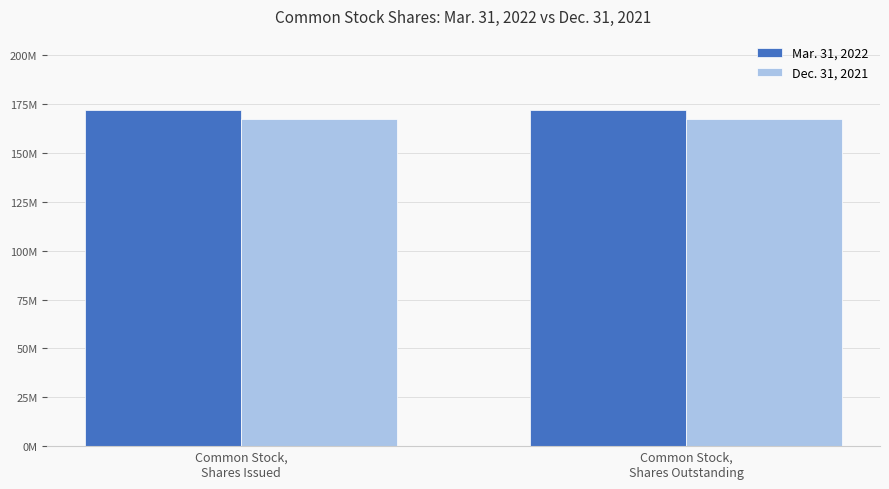

Which series has the largest total across all categories?

Mar. 31, 2022